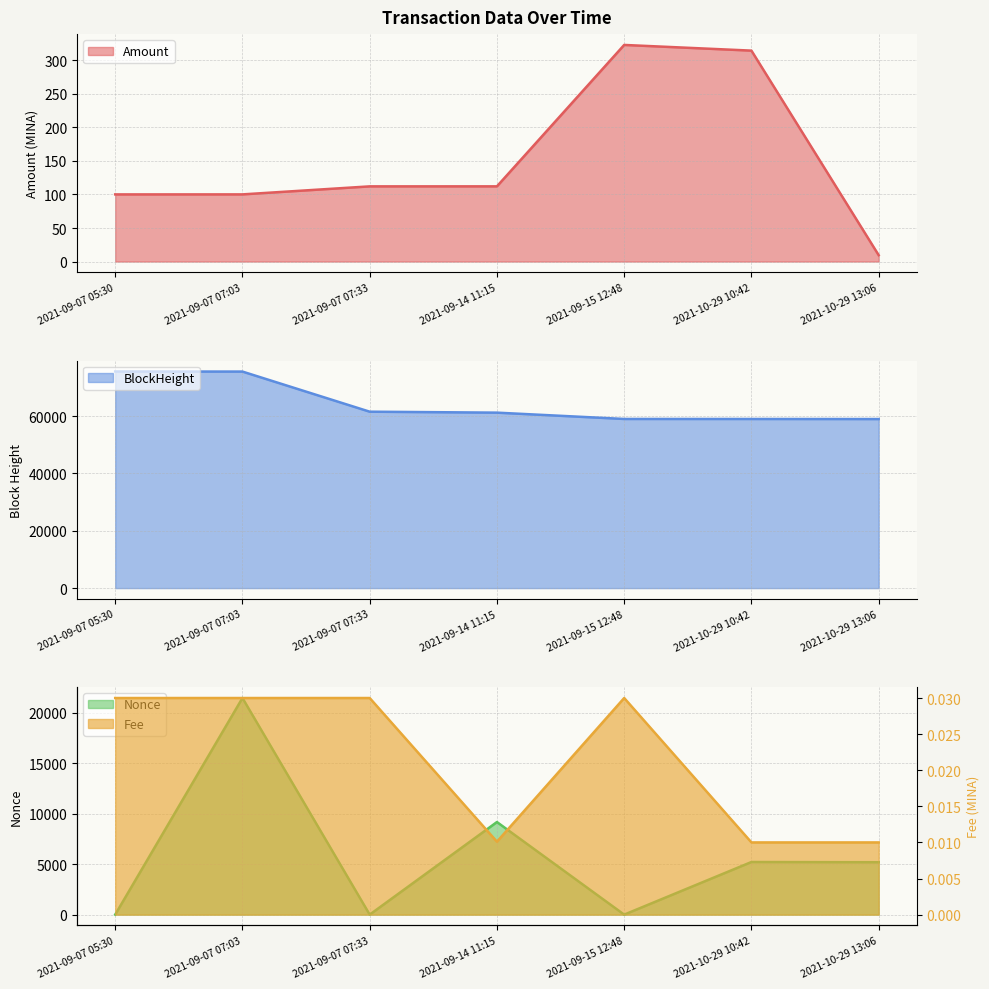

What position from the left is 2021-09-14 11:15?

4